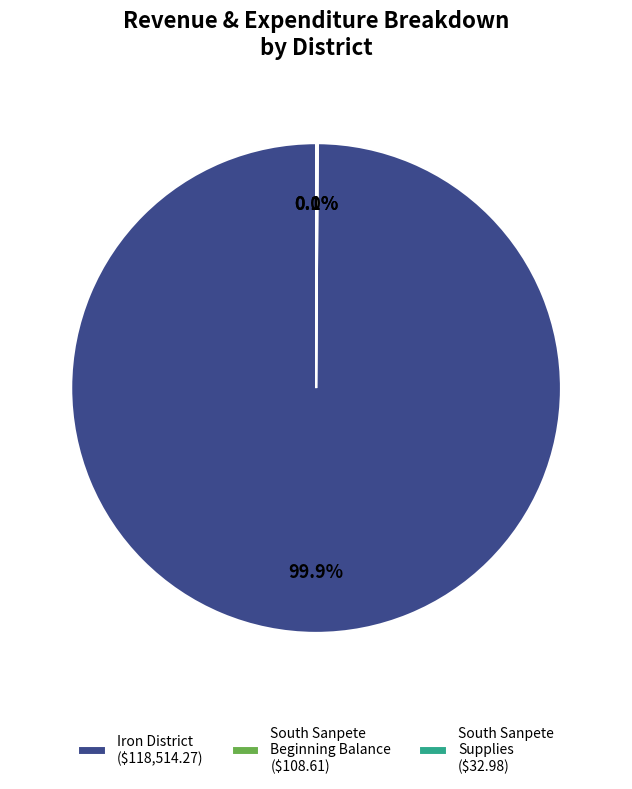

Which category has the biggest portion of the pie?

Iron District ($118,514.27)